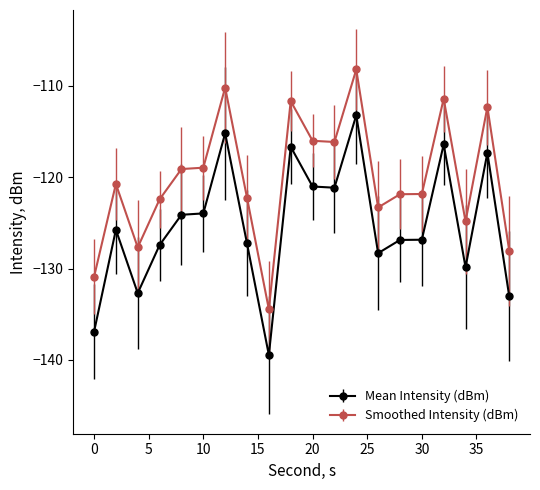

True or false: Mean Intensity (dBm) has more than 0 points higher than both neighbors.

True